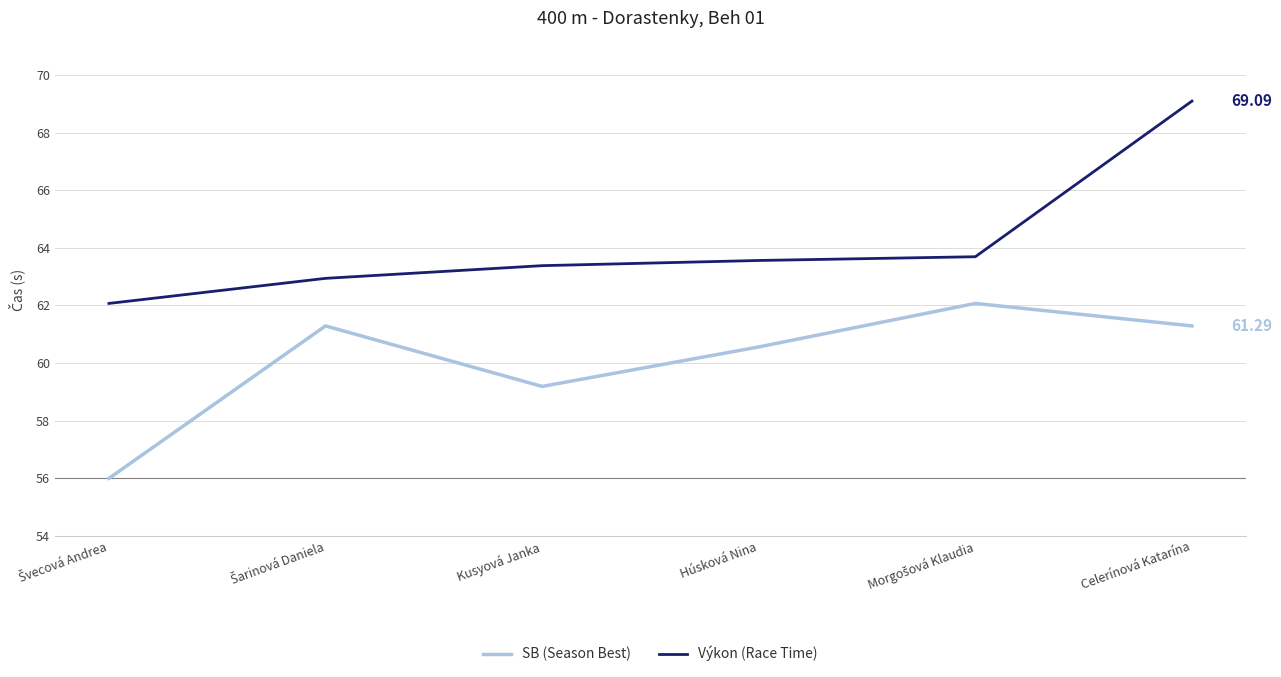

Rank the series by their maximum value, from highest to lowest.

Výkon (Race Time), SB (Season Best)